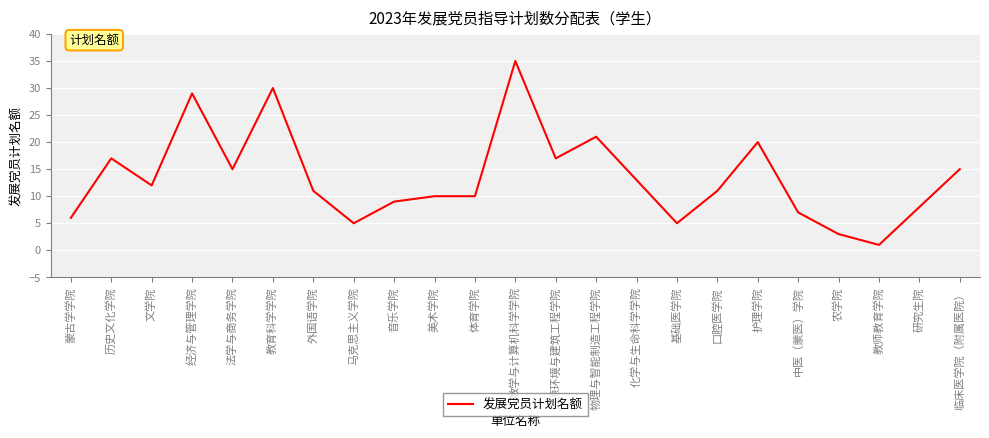

Approximately how many times larger is the value at 音乐学院 compared to 体育学院?

0.9